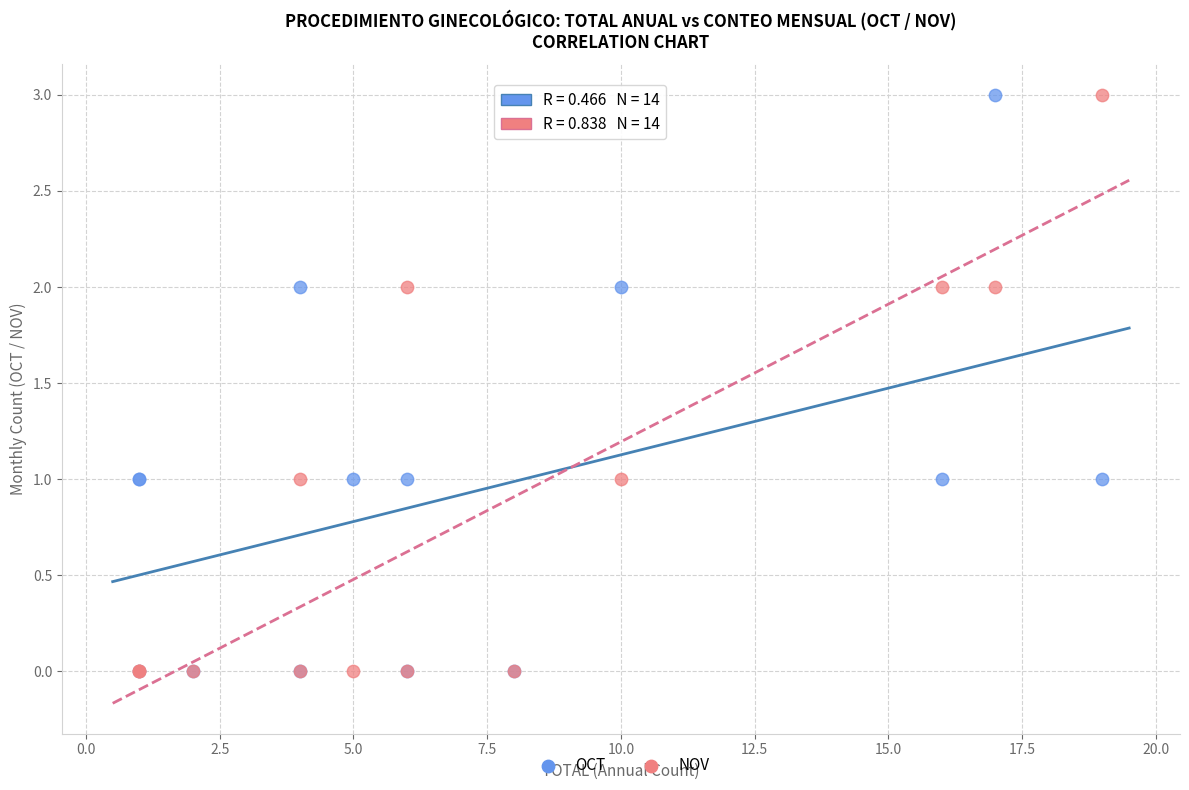

What are all the series names shown in the legend?

OCT, NOV